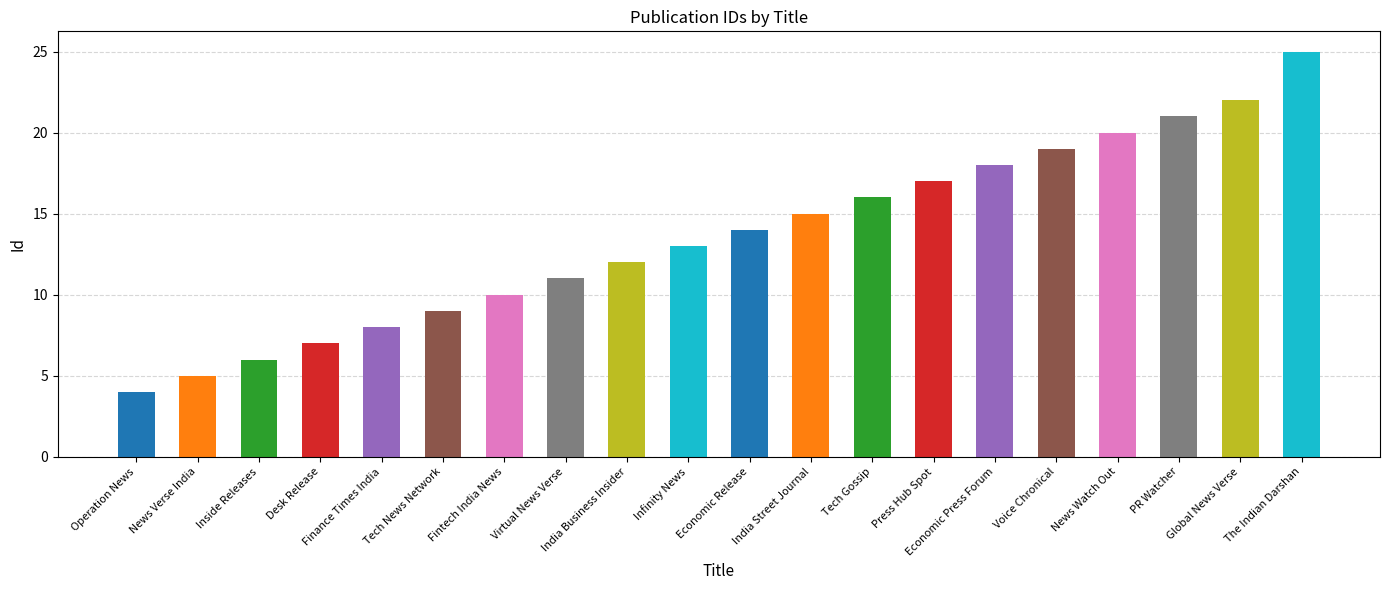

Where is the data nearest to the value 14?

Economic Release